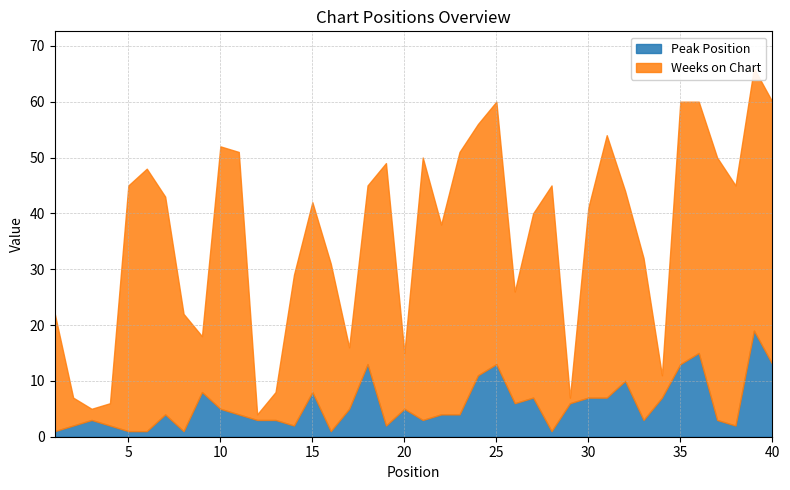

True or false: Weeks on Chart and Peak Position intersect in this chart.

True